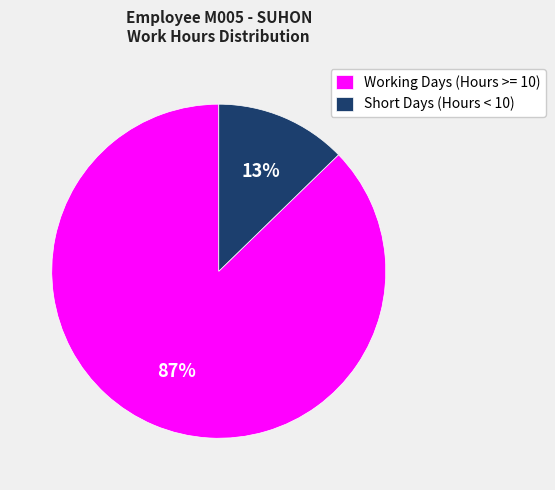

Is the sum of Working Days (Hours >= 10) and Short Days (Hours < 10) greater than half?

Yes